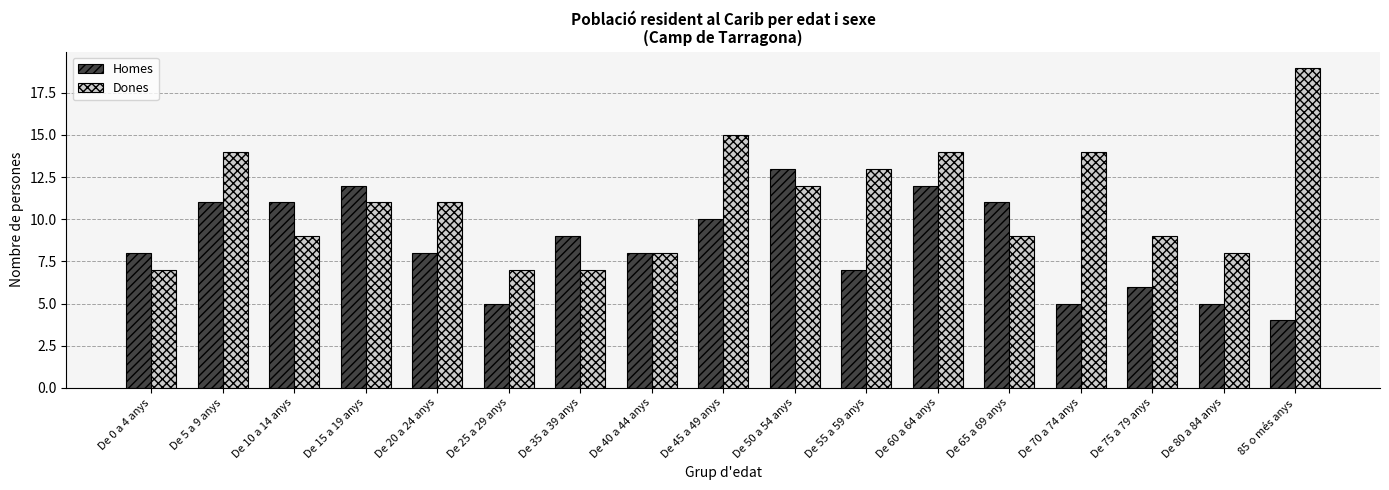

Does the chart contain any negative values?

No